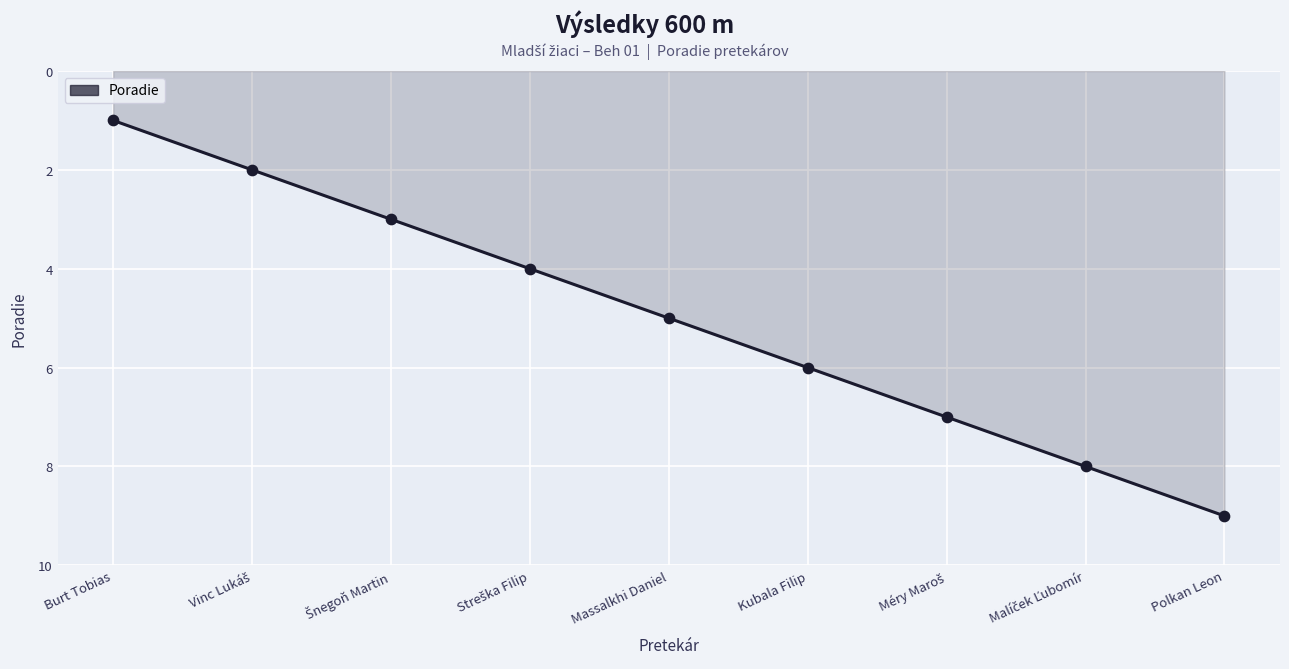

Which category has the highest value across all series?

Polkan Leon